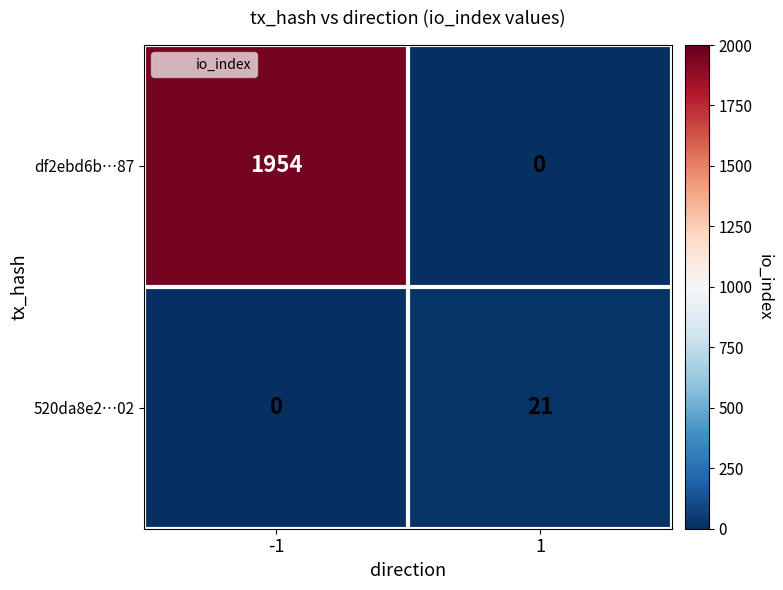

What is the highest value of the 520da8e2…02 series?

21